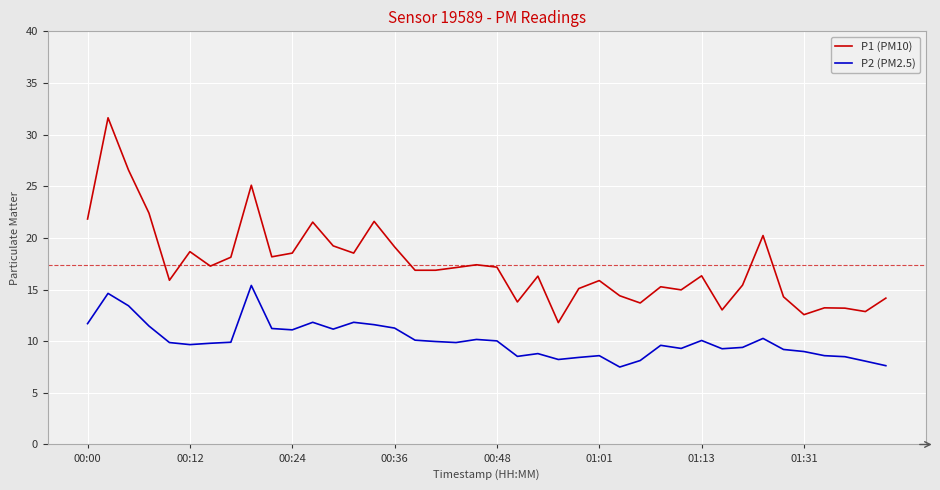

What is the difference between the maximum and minimum values in the P1 (PM10) series?

19.8